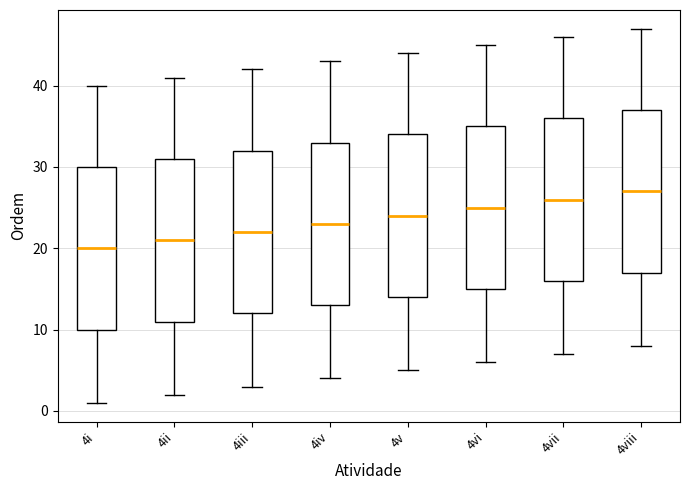

Where is the lower edge of the box for 4viii on the y-axis? The values are not printed on the chart, so give them approximately, as read against the axis.

17